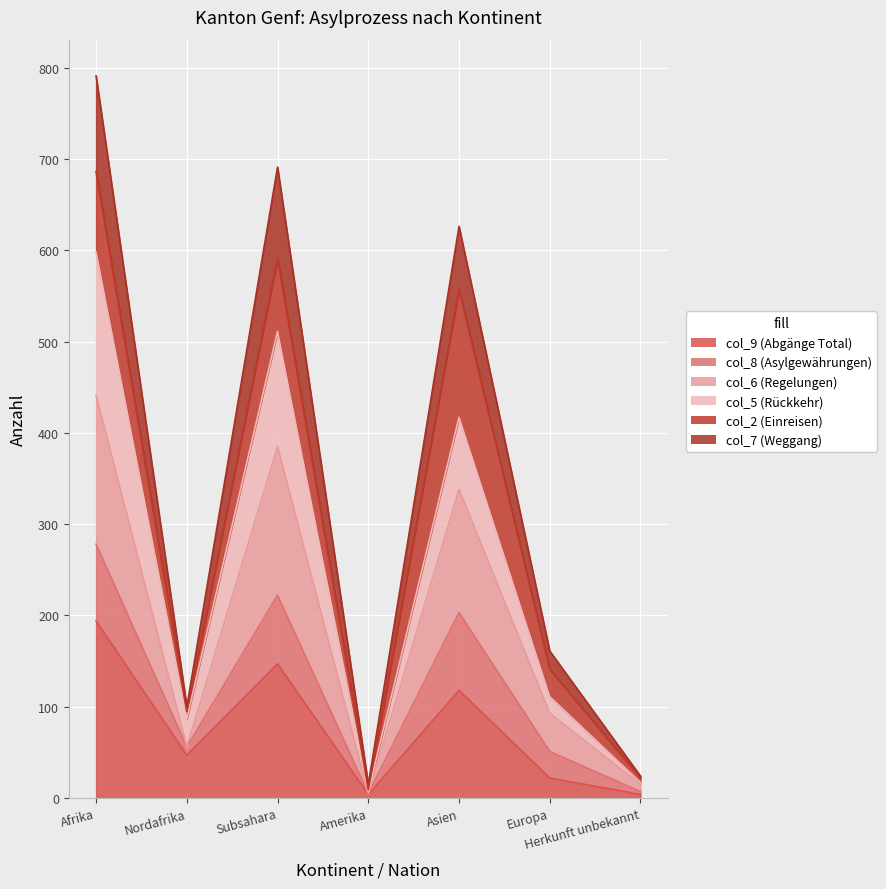

Where is the first local minimum for col_6 (Regelungen)?

Nordafrika